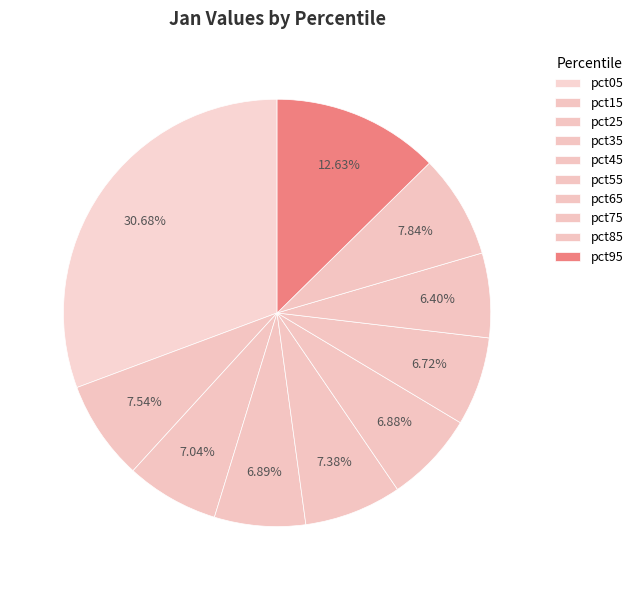

True or false: pct45 accounts for 15% of the total.

False